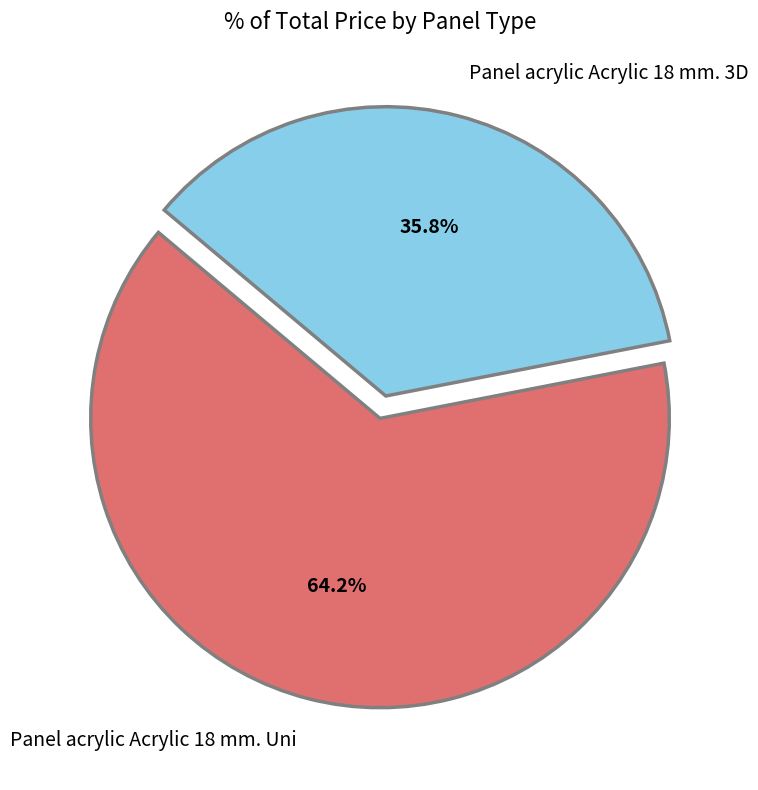

True or false: Panel acrylic Acrylic 18 mm. 3D accounts for 36% of the total.

True